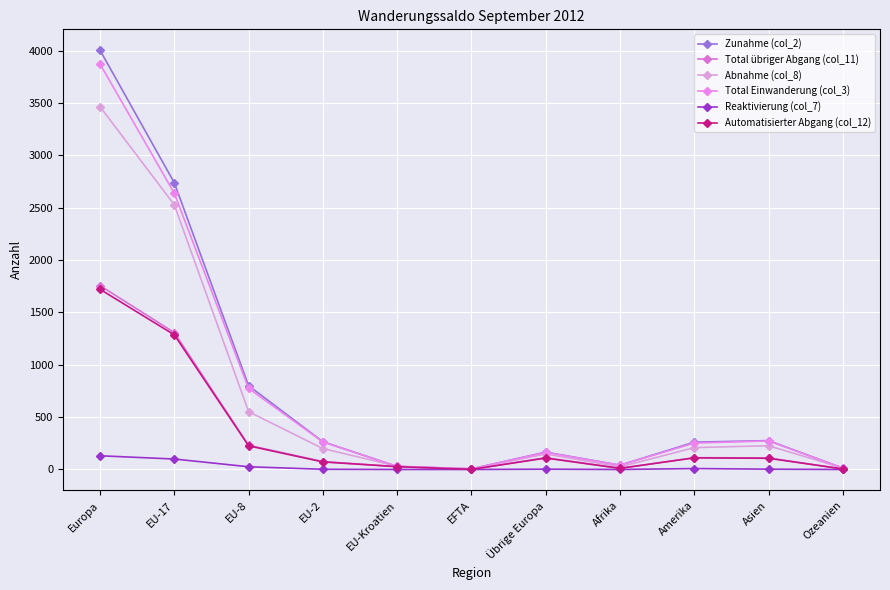

How many lines are shown in the chart?

6